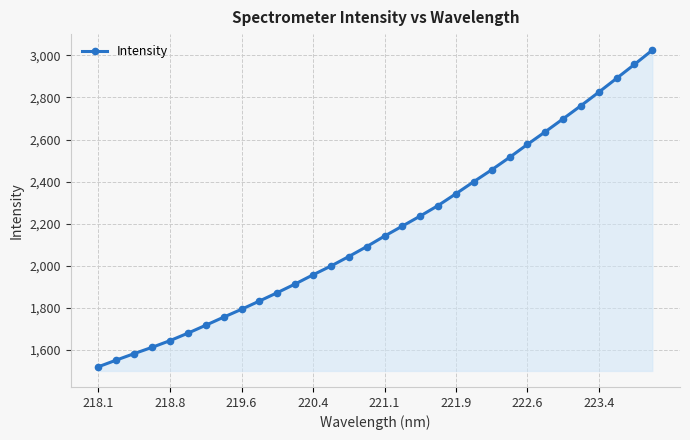

What is the greatest value displayed?

3024.8